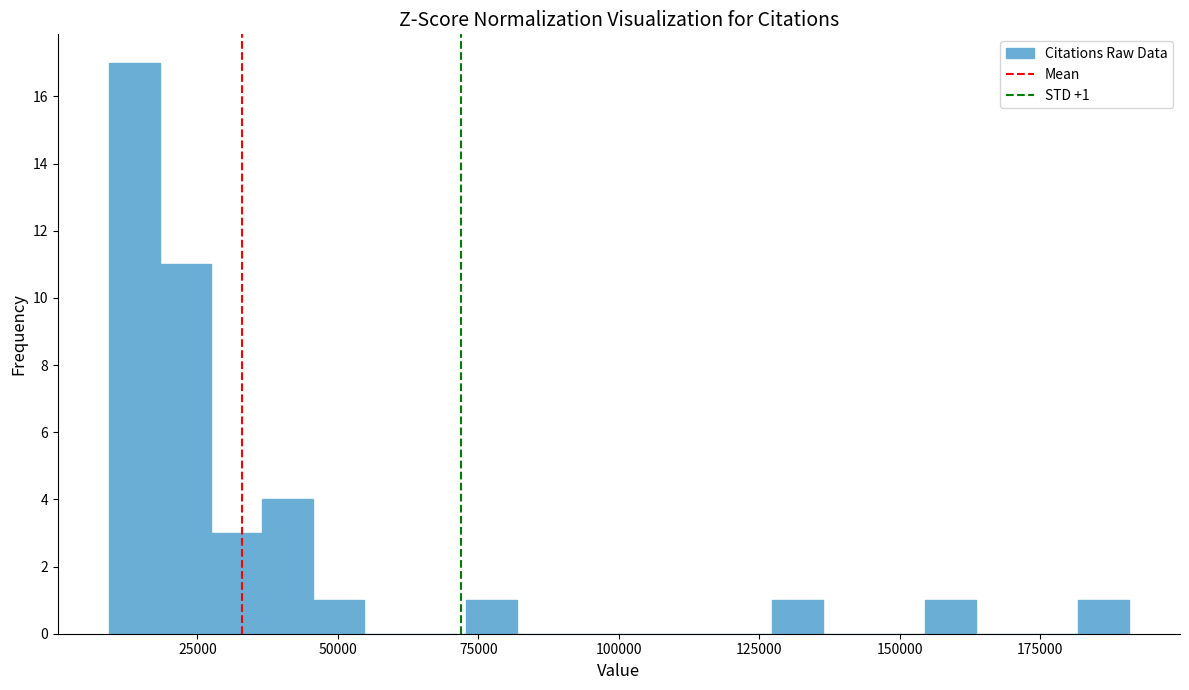

Read against the x-axis, roughly where is the centre of the tallest bar?

15000